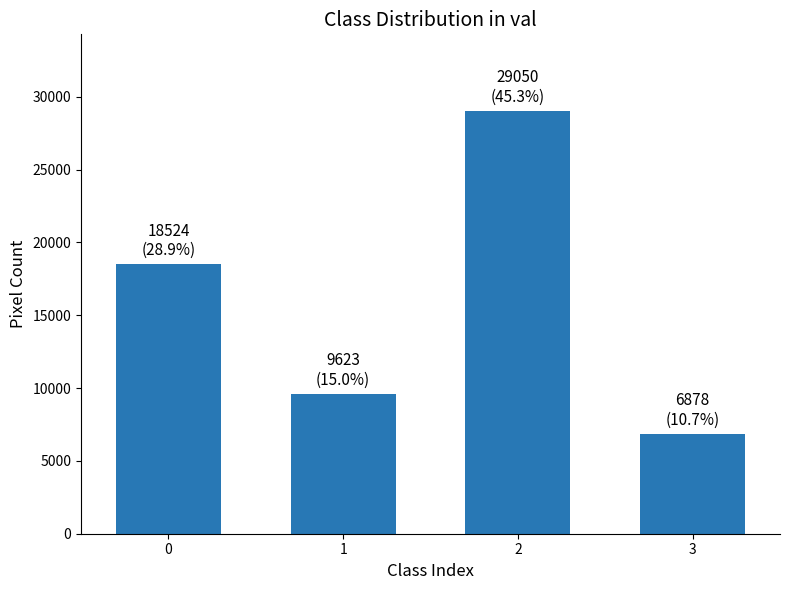

The value at 2 is 29050. True or false?

True